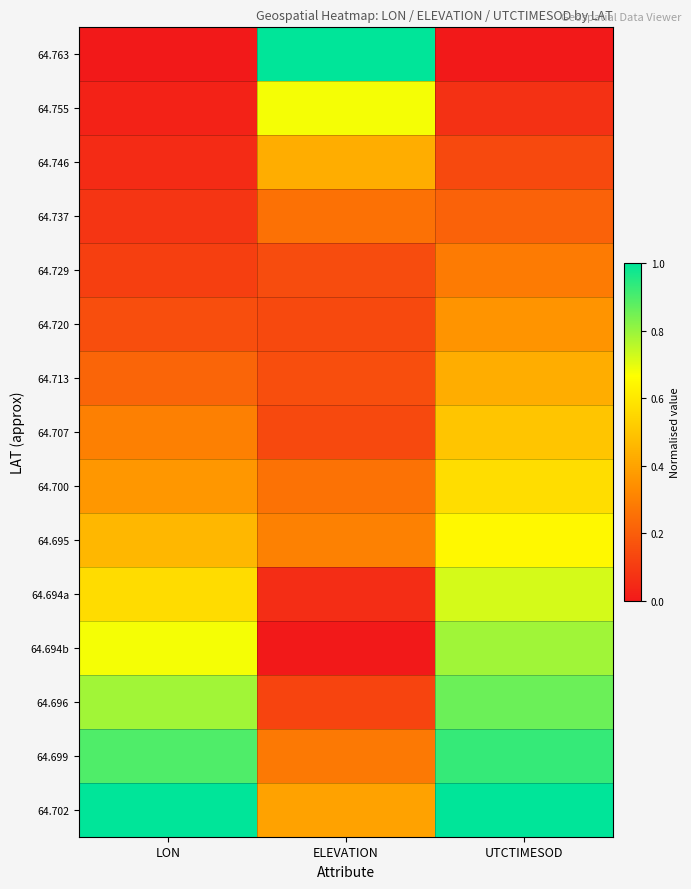

At which category does the chart reach its peak across all series?

ELEVATION